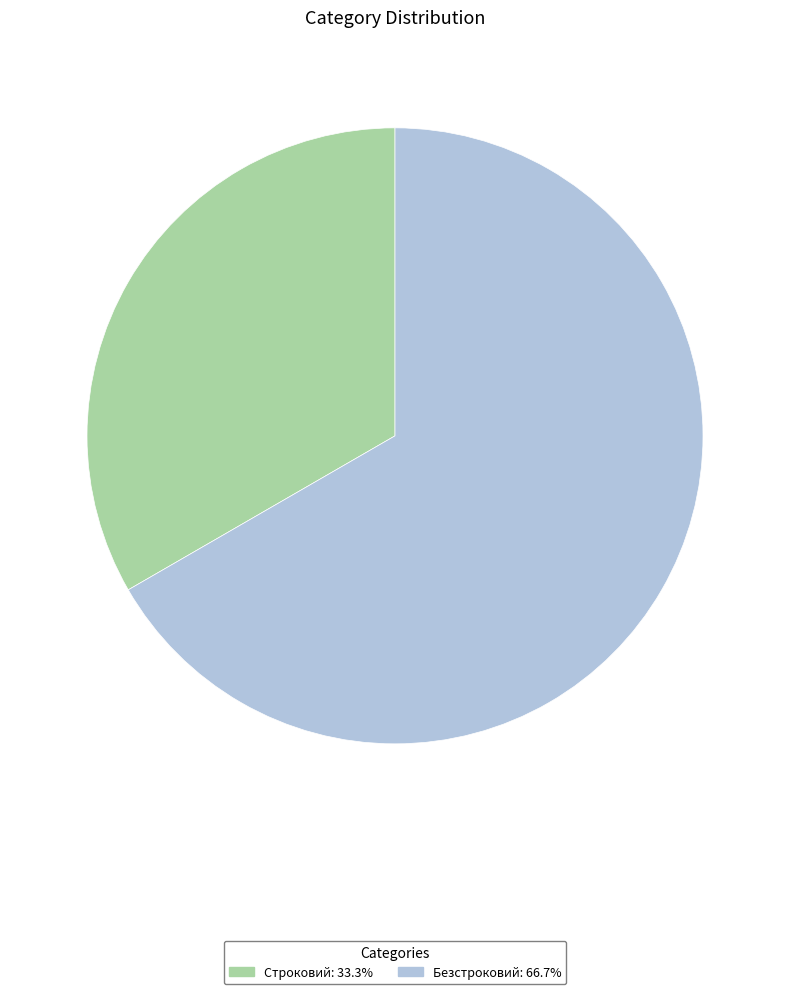

True or false: Безстроковий accounts for 67% of the total.

True